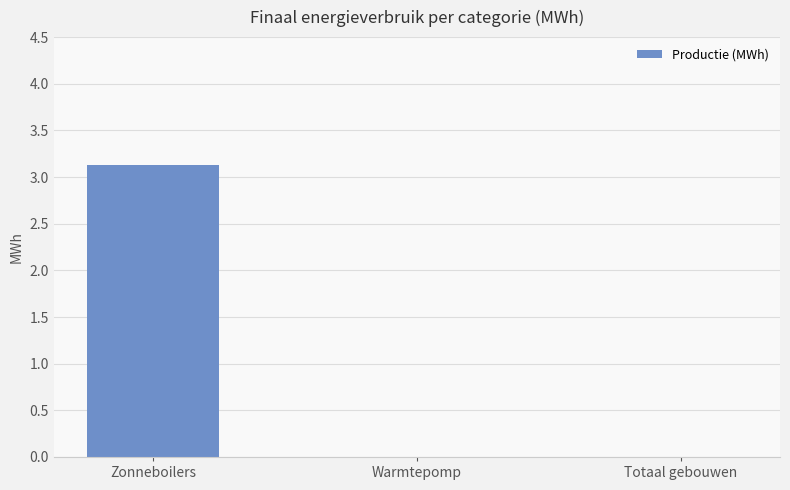

What is the sum of all values?

3.1